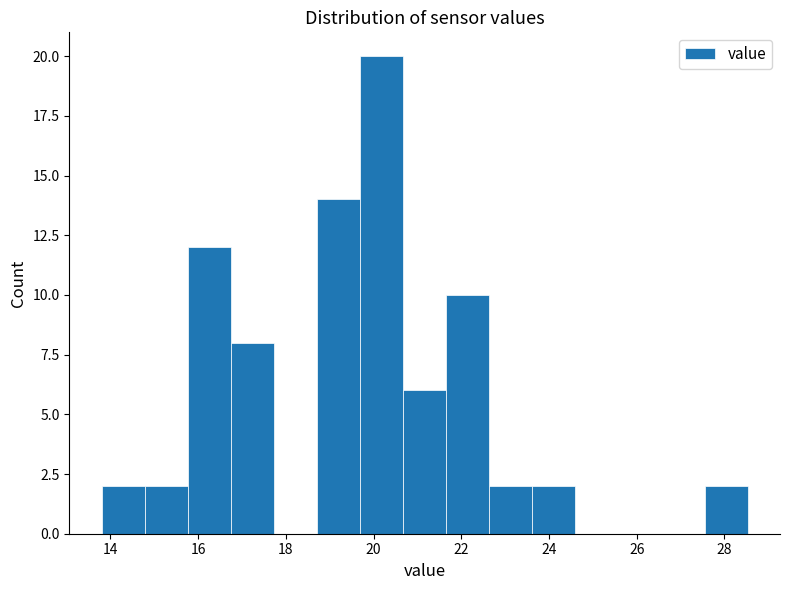

How tall is the bar that spans 13.8 to 14.8 on the x-axis? Neither the bar edges nor the heights are printed on the chart, so give them approximately, as read against the axes.

2